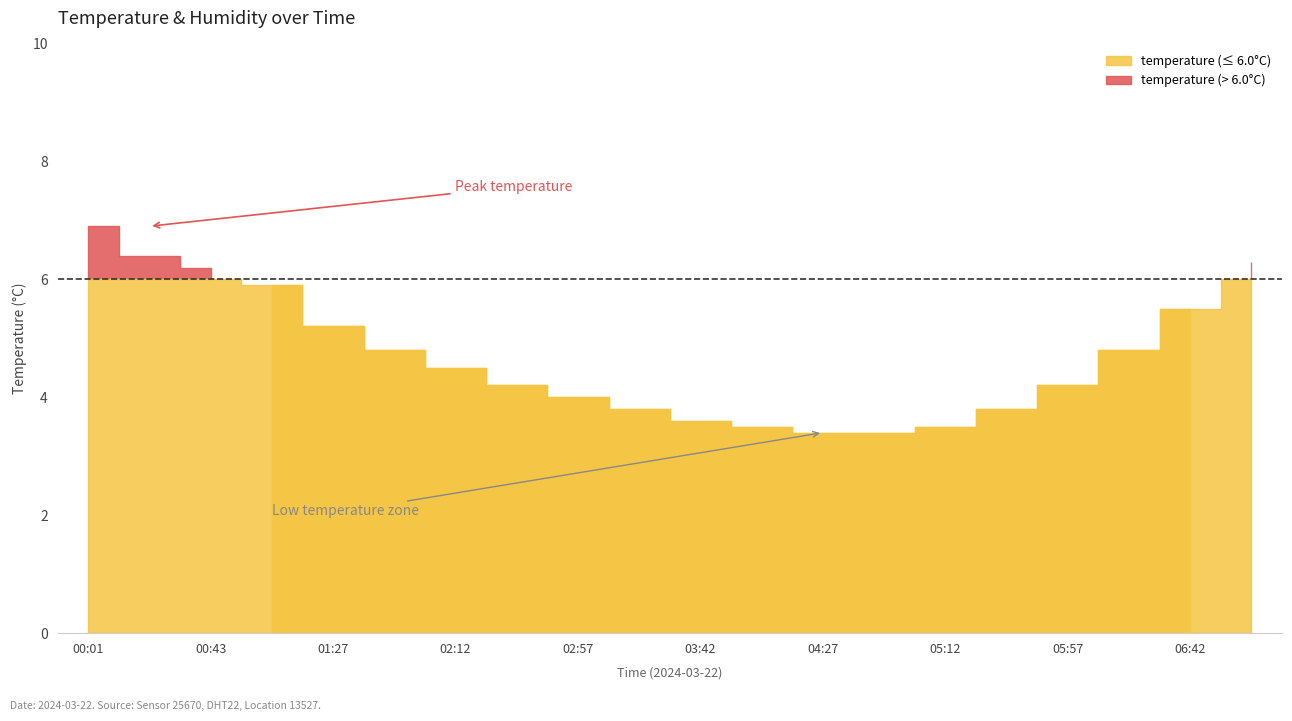

The temperature series shows 4.8 at 01:50. True or false?

True